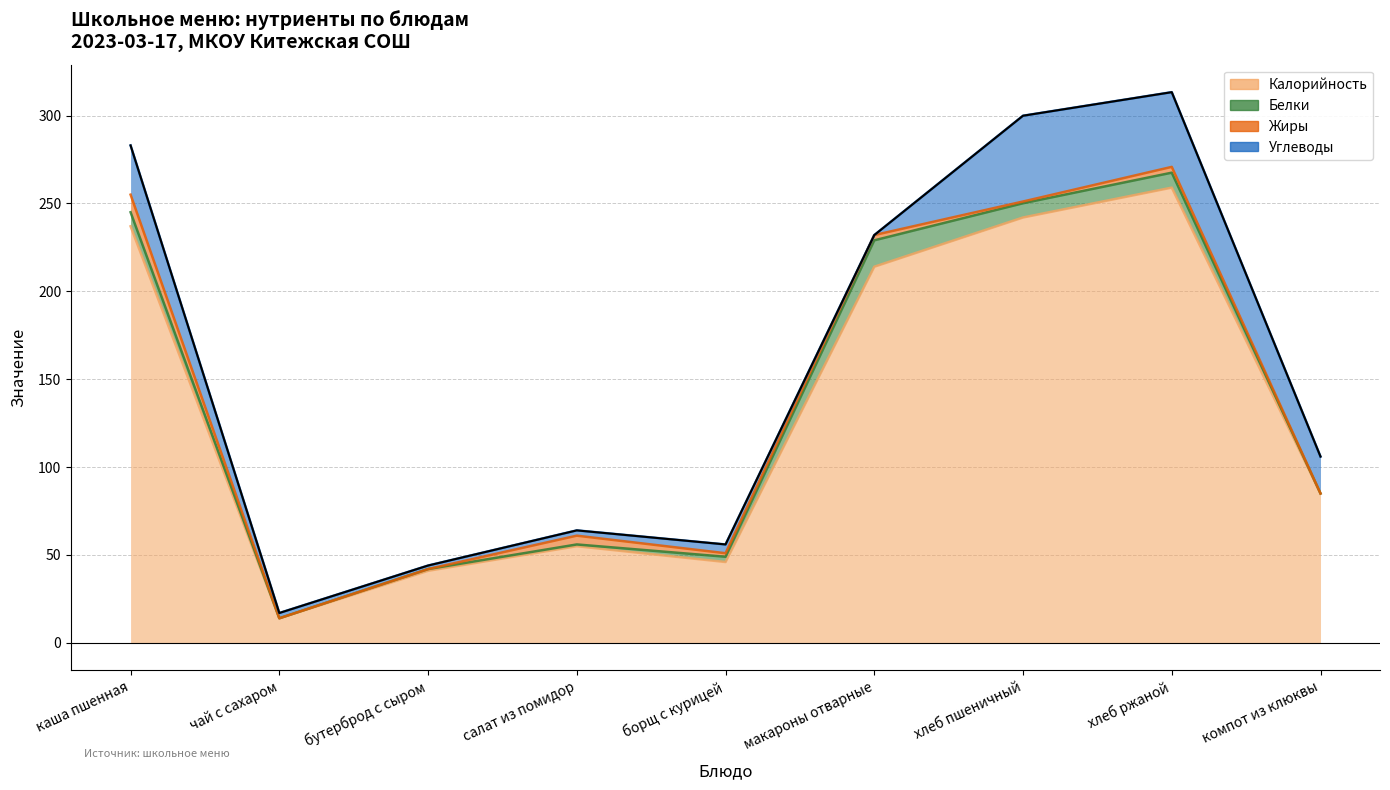

What is the label of the 1st point from the right?

компот из клюквы